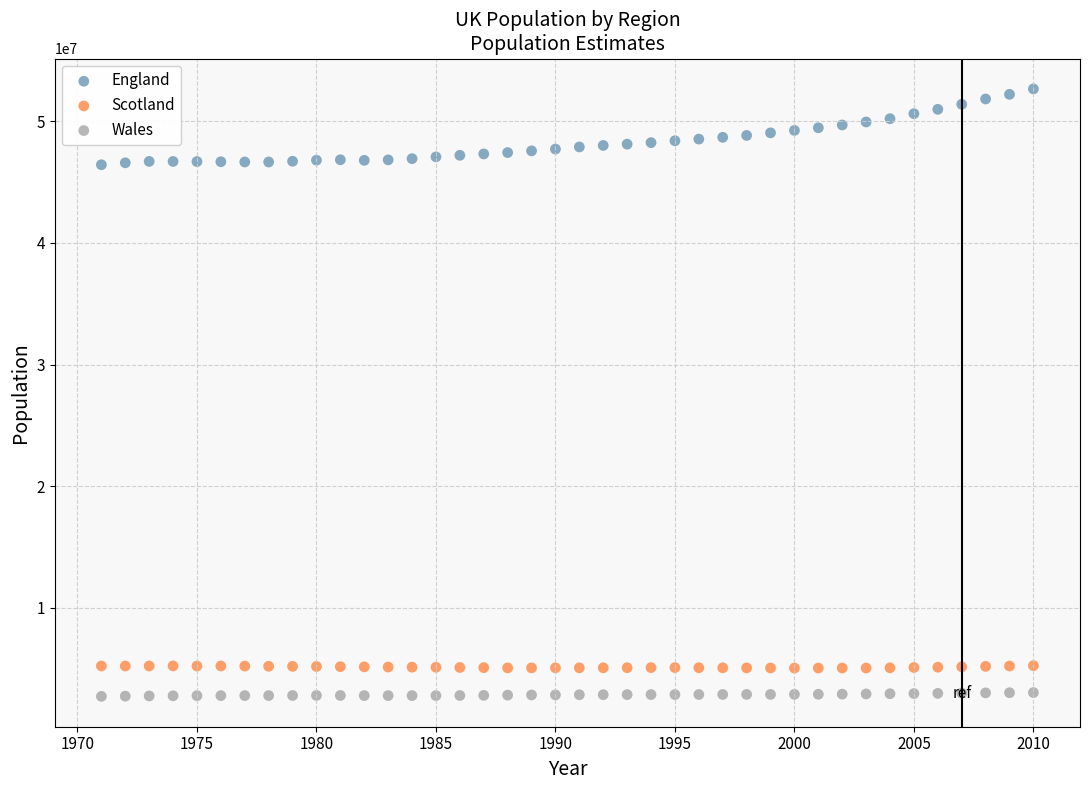

Across all data points, what is the range of X values (max minus min)?

39